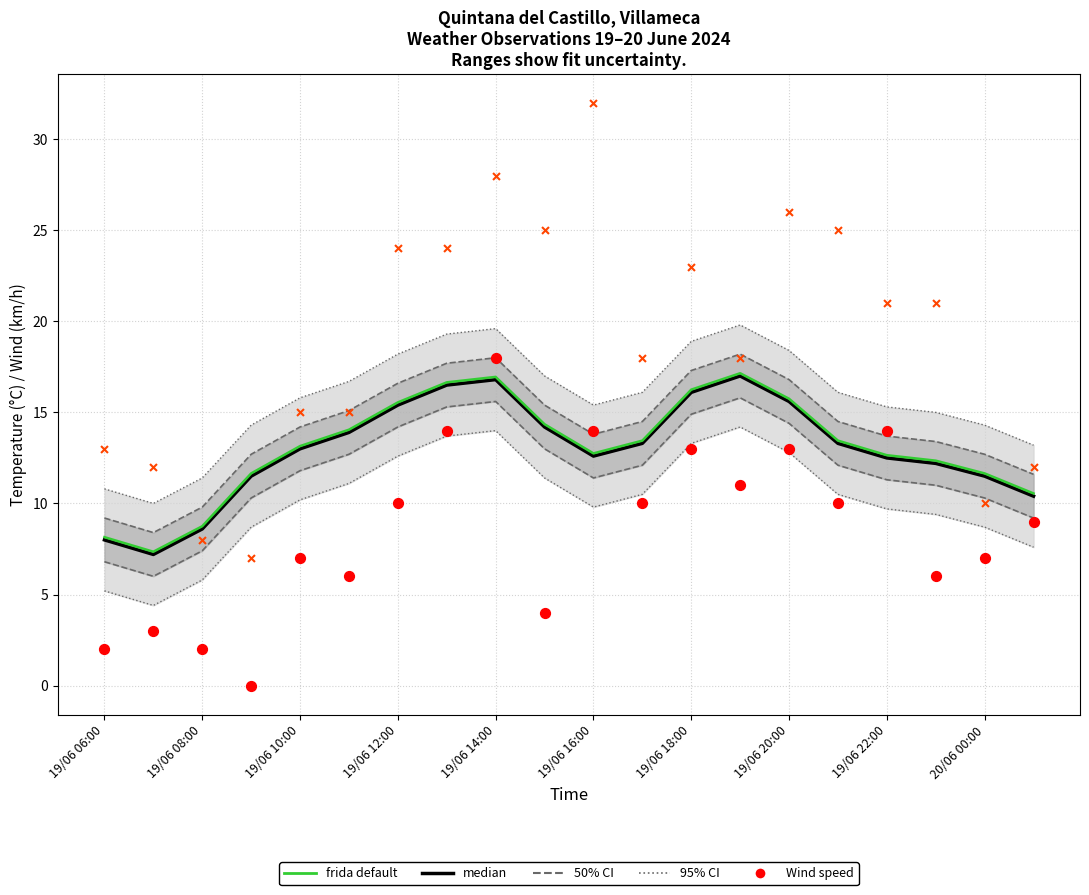

Which series reaches the maximum Y coordinate?

Gust (km/h)